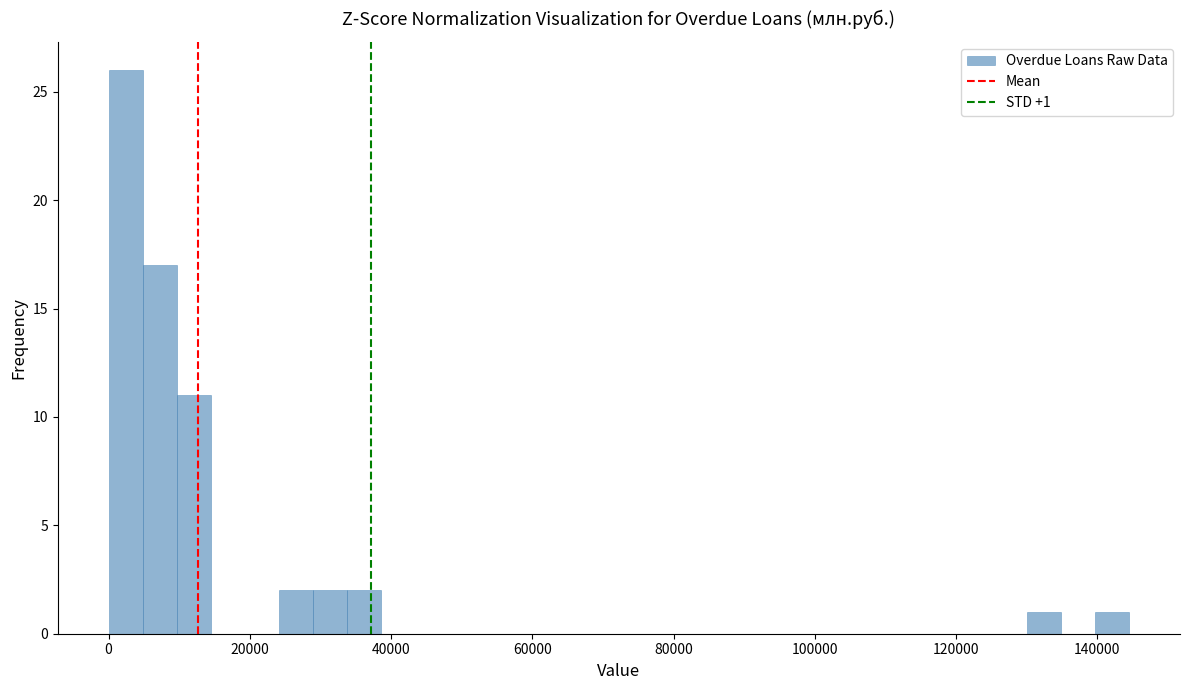

Around what value on the x-axis is the tallest bar? Give the approximate position of its centre, as read against the axis.

2000